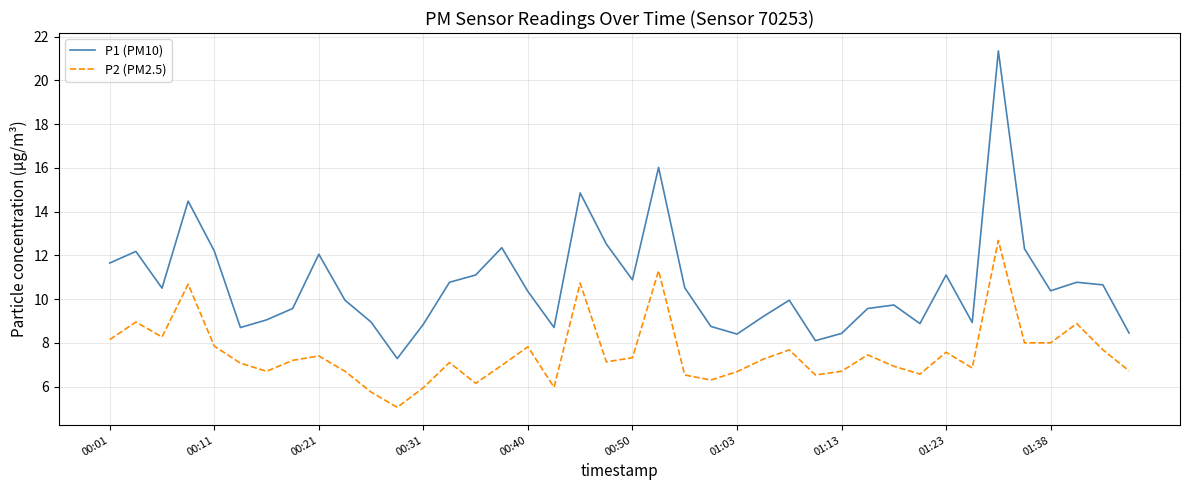

Which series has the widest spread of values?

P1 (PM10)